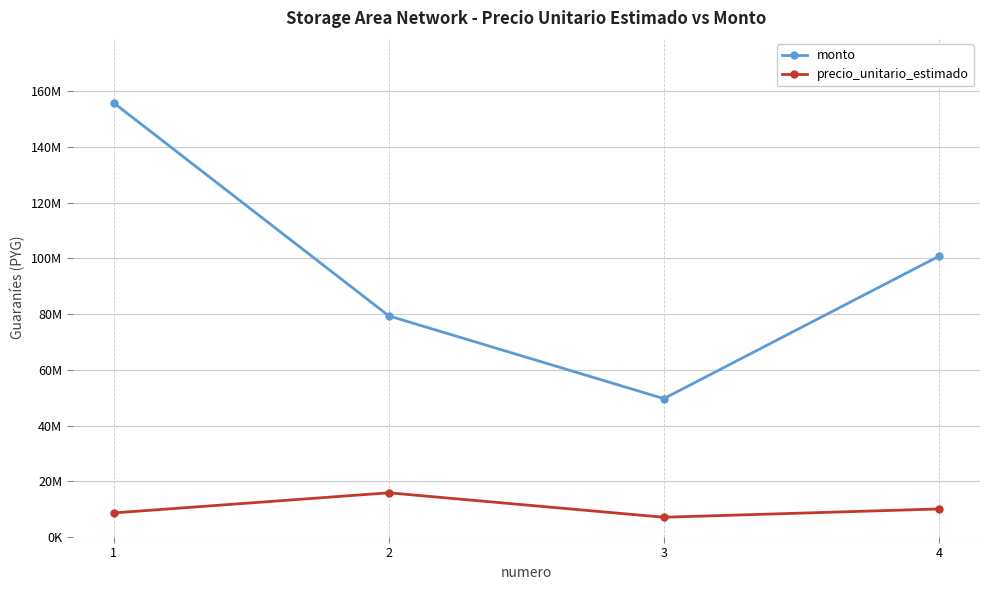

Which series has the largest total across all categories?

monto